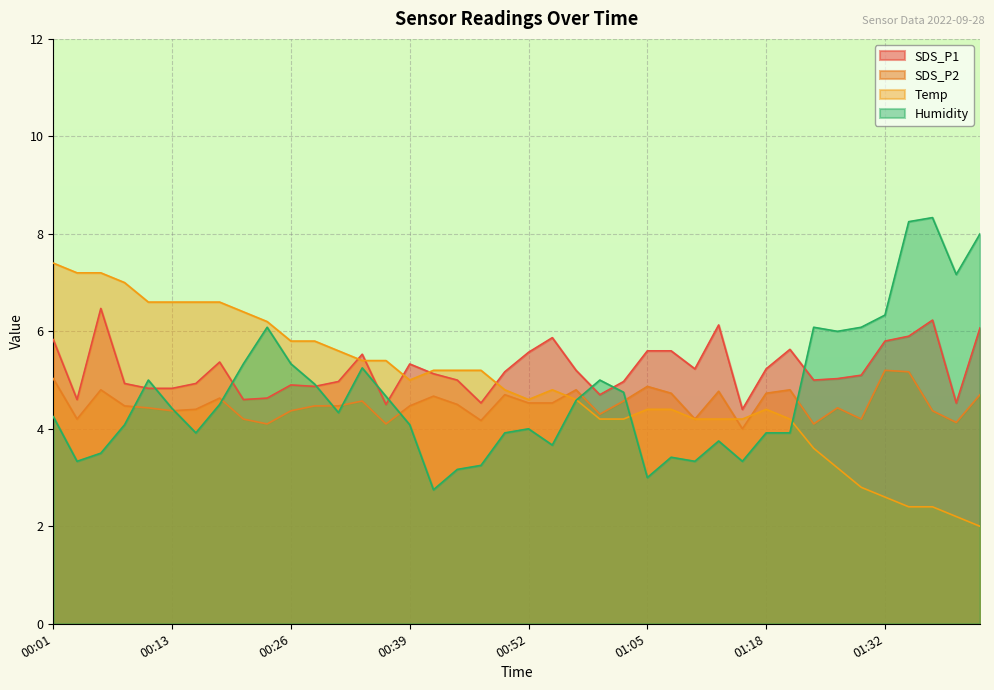

Rank the series by their average value, from highest to lowest.

SDS_P1, Temp, Humidity, SDS_P2